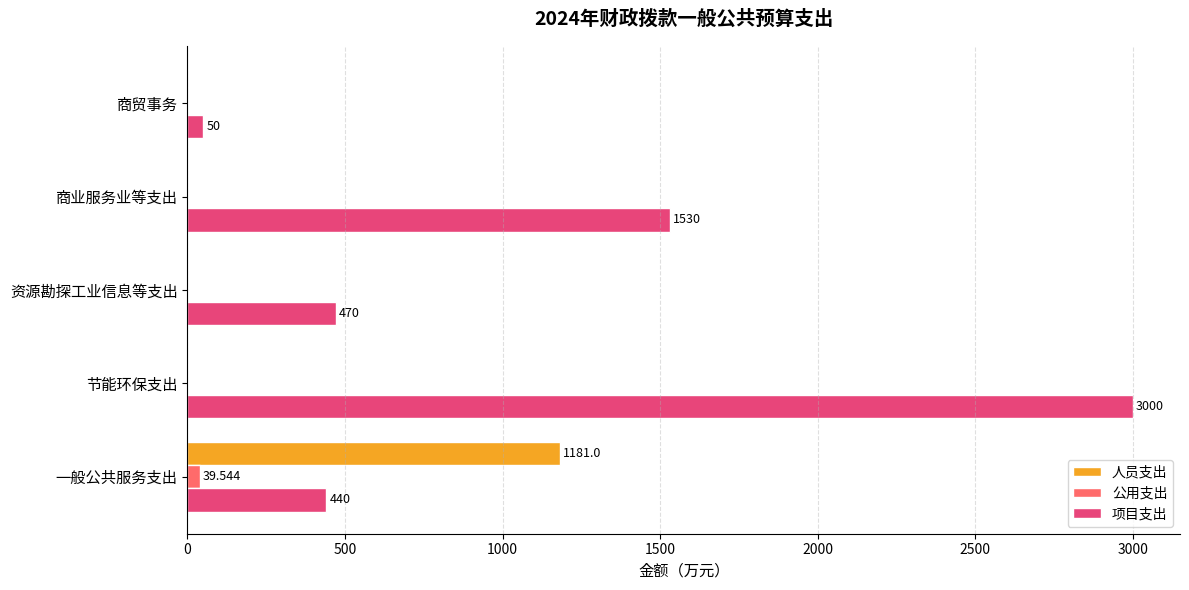

At which category is the sum across all series the highest?

节能环保支出